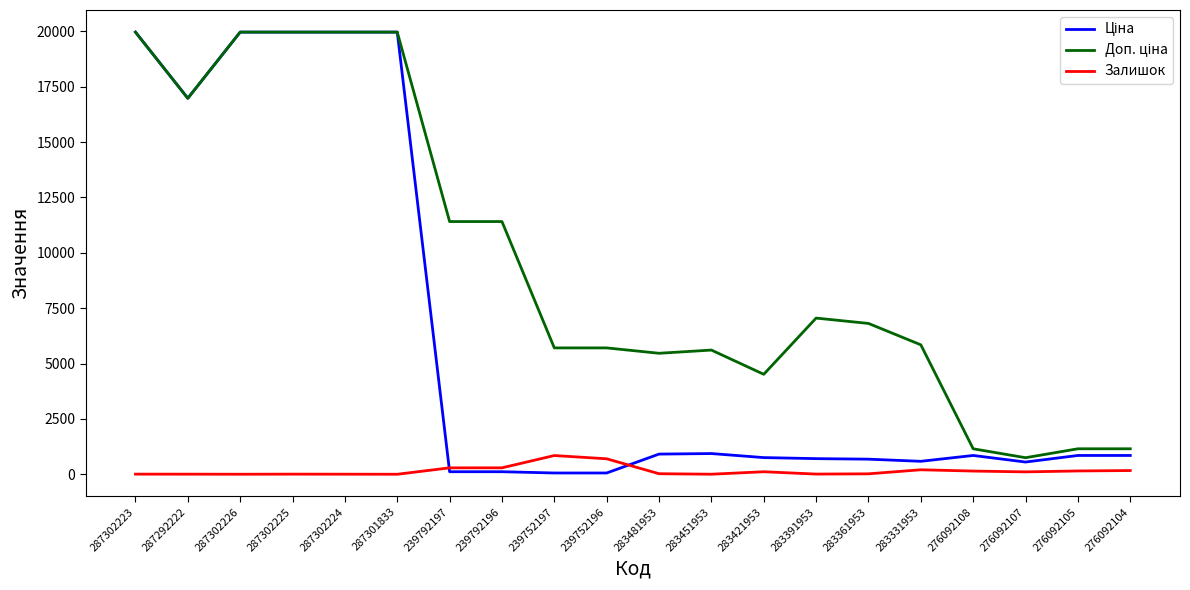

What is the greatest value displayed?

19964.2